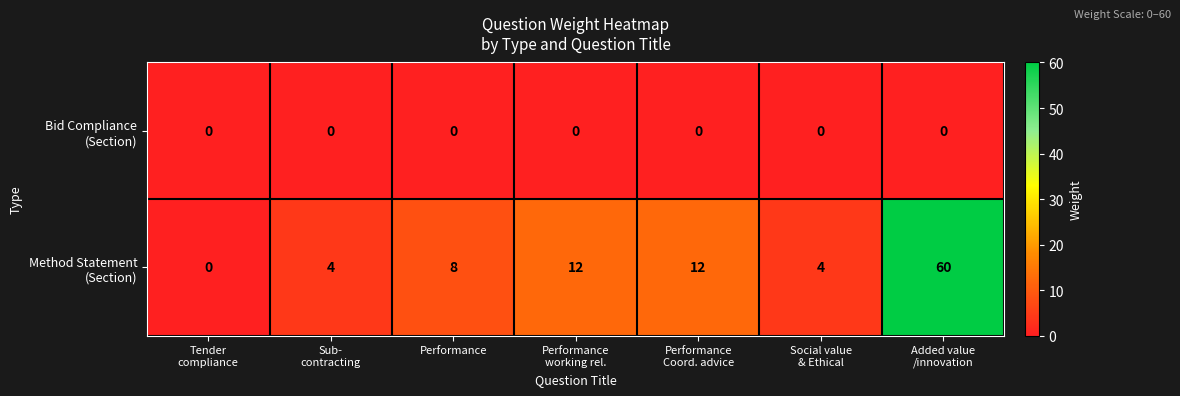

What is the difference between the highest and lowest values at Performance?

8